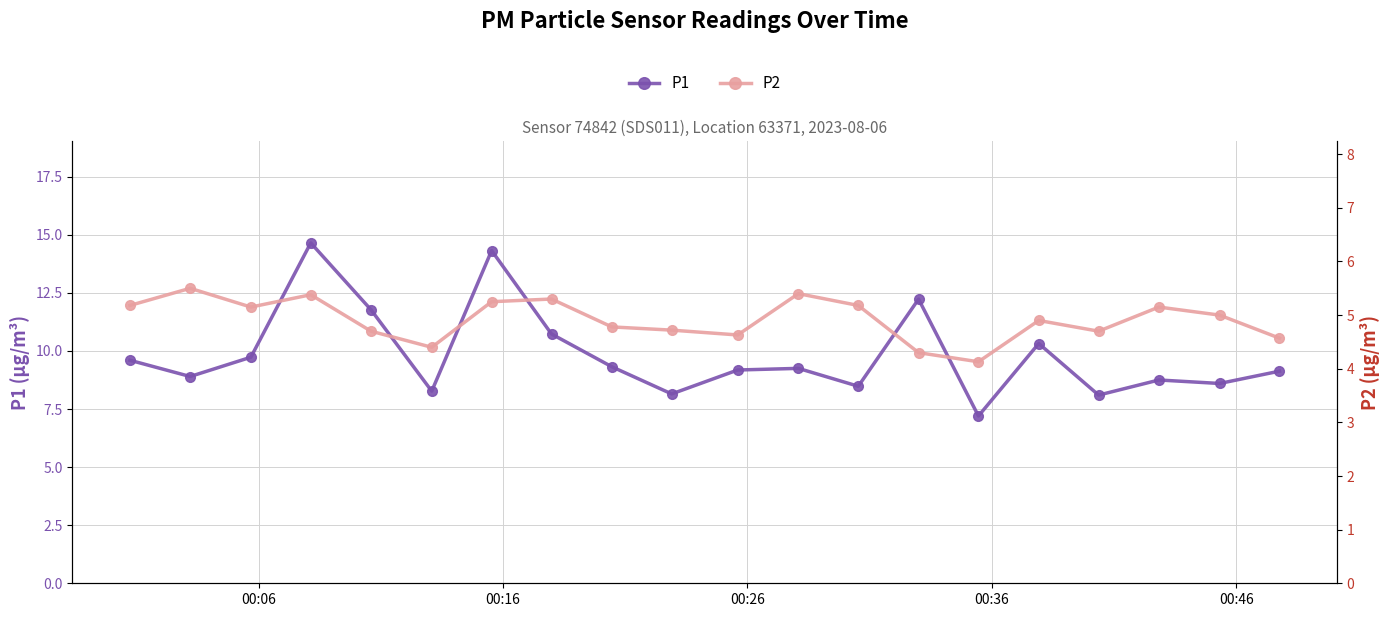

What is the minimum value for P1?

7.2